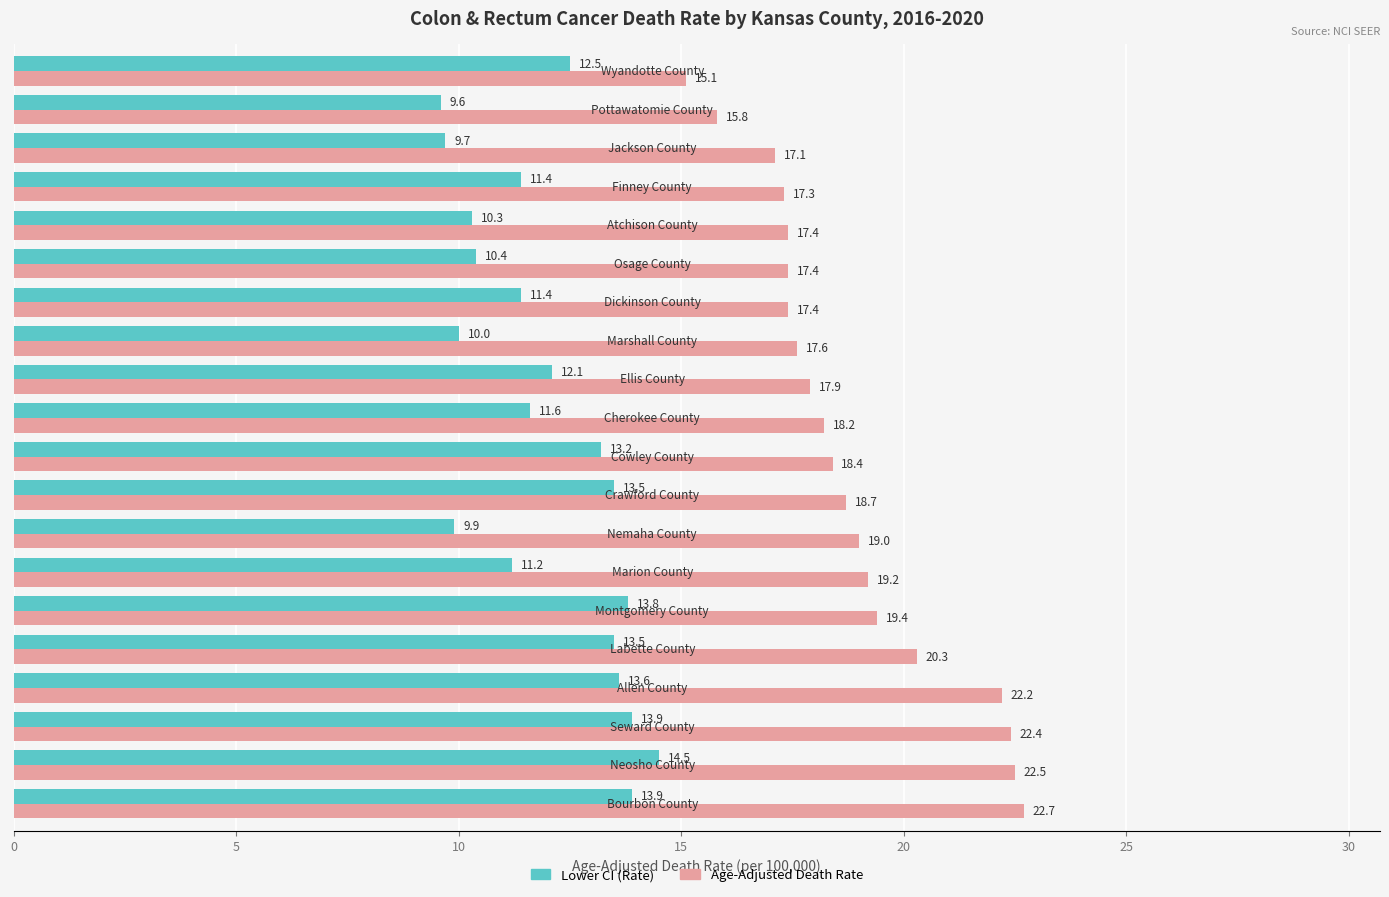

Which series has the widest spread of values?

Age-Adjusted Death Rate